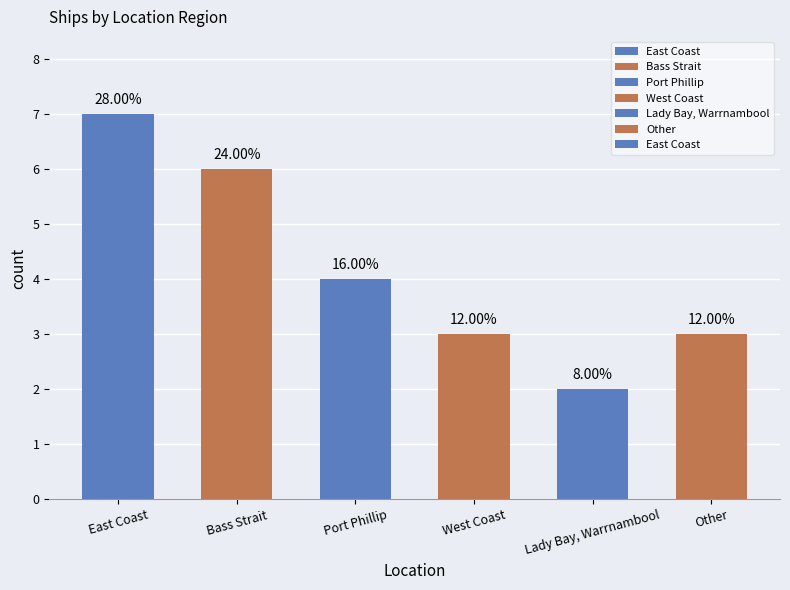

Is it true that the value at East Coast is 12?

False